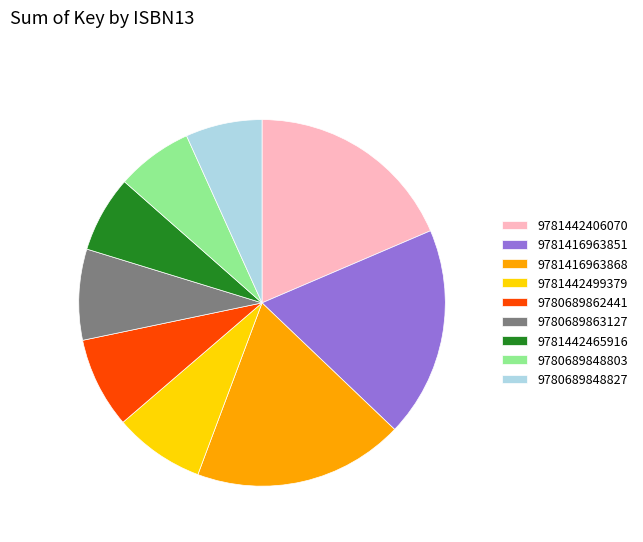

Between 9780689848803 and 9781416963868, which is larger?

9781416963868